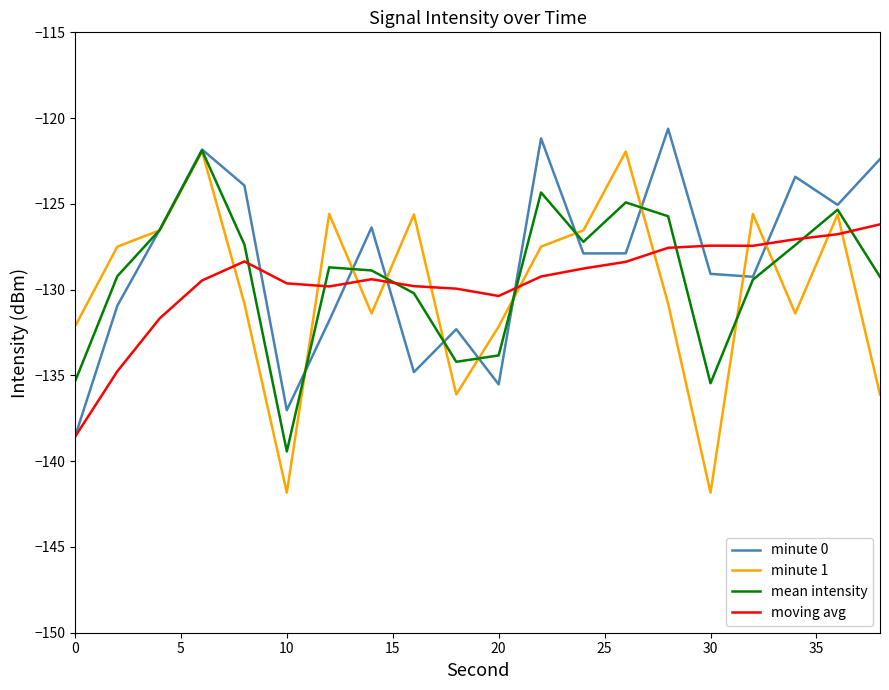

What is the minimum value for minute 0?

-138.6